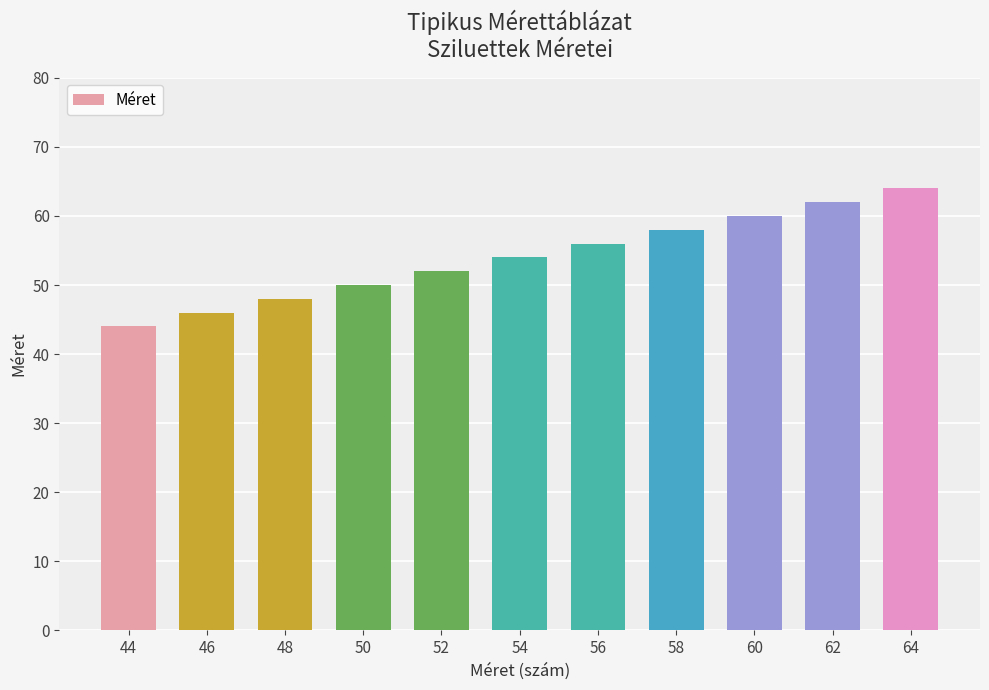

Between 56 and 52, which is larger?

56